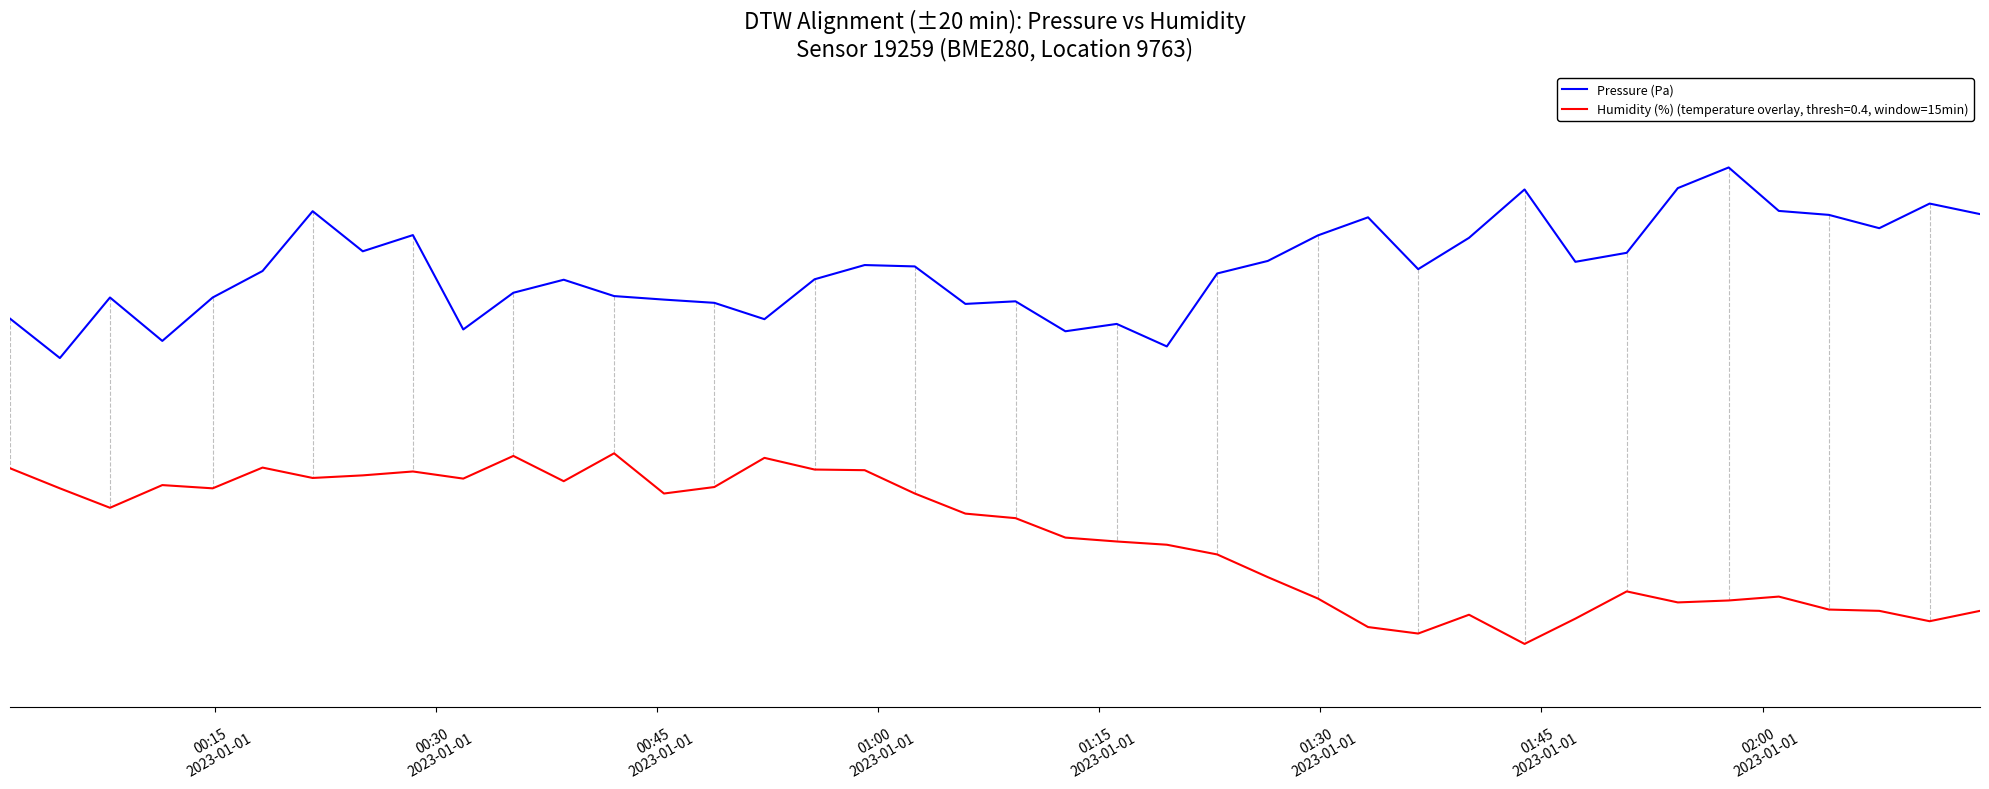

Is this an area chart (filled region under the line)?

No